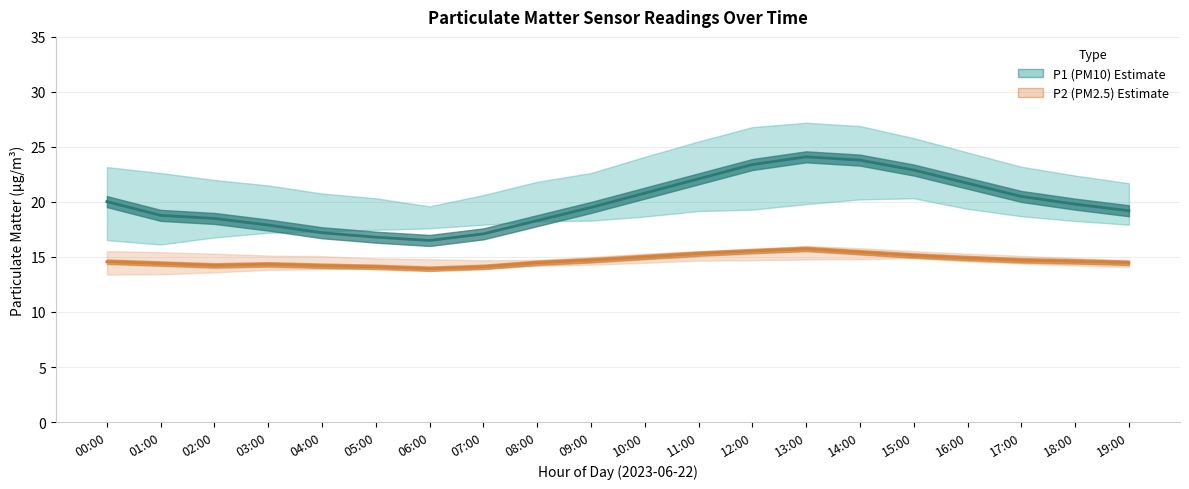

How many series are shown in this chart?

2